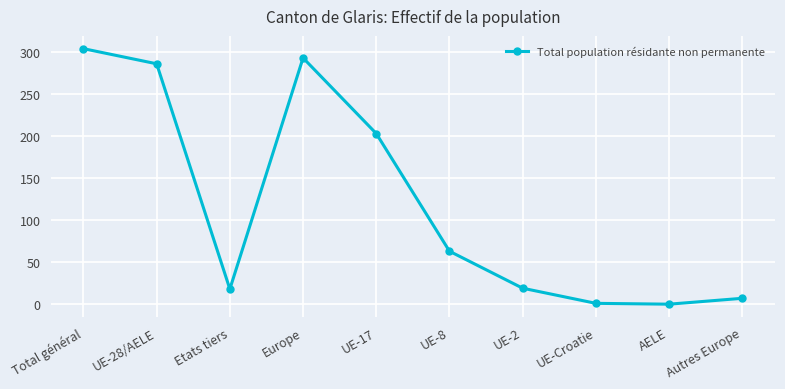

What is the change in value from UE-17 to UE-8?

-140